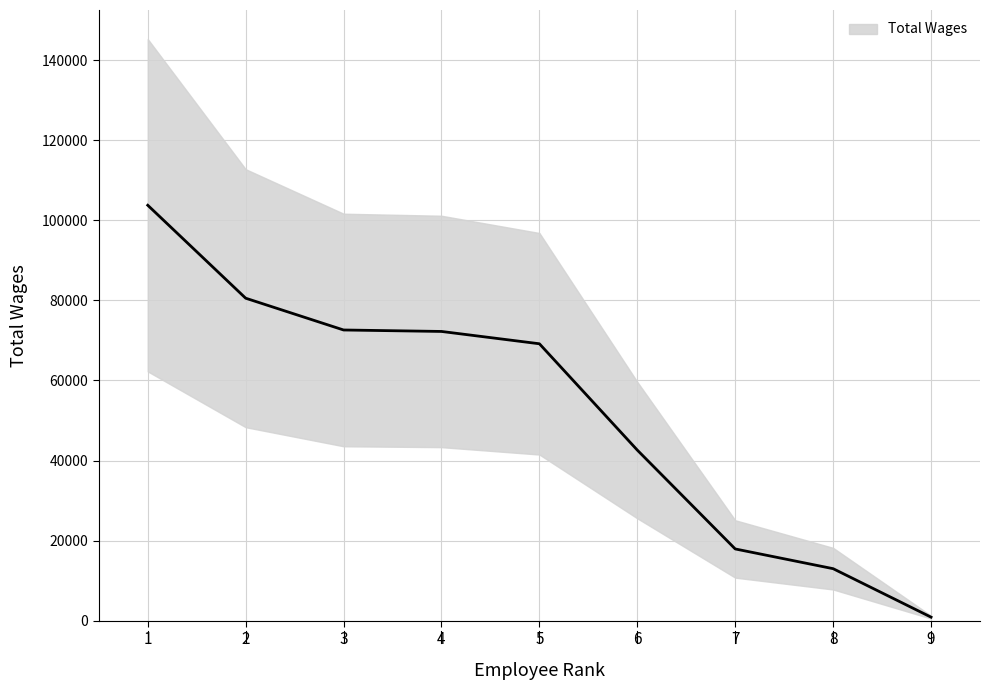

Reading left to right, transcribe all the data shown in this chart.

103759	80545	72606	72241	69164	42604	17919	12992	888